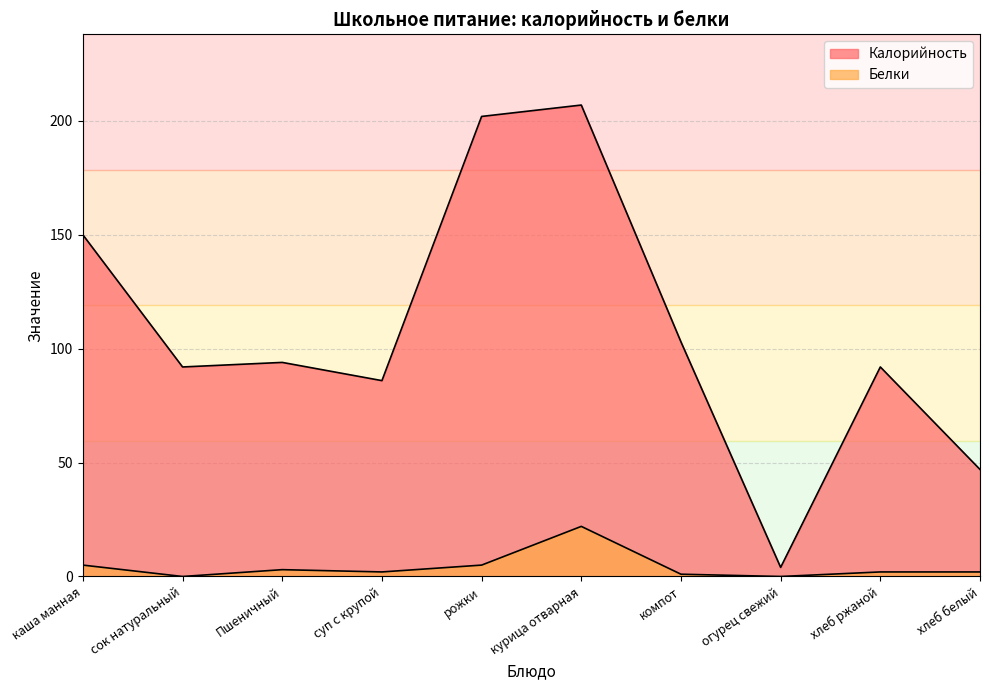

Reading left to right, what are all the values shown in this chart?

Калорийность: 150	92	94	86	202	207	103	4	92	47
Белки: 5	0	3	2	5	22	1	0	2	2